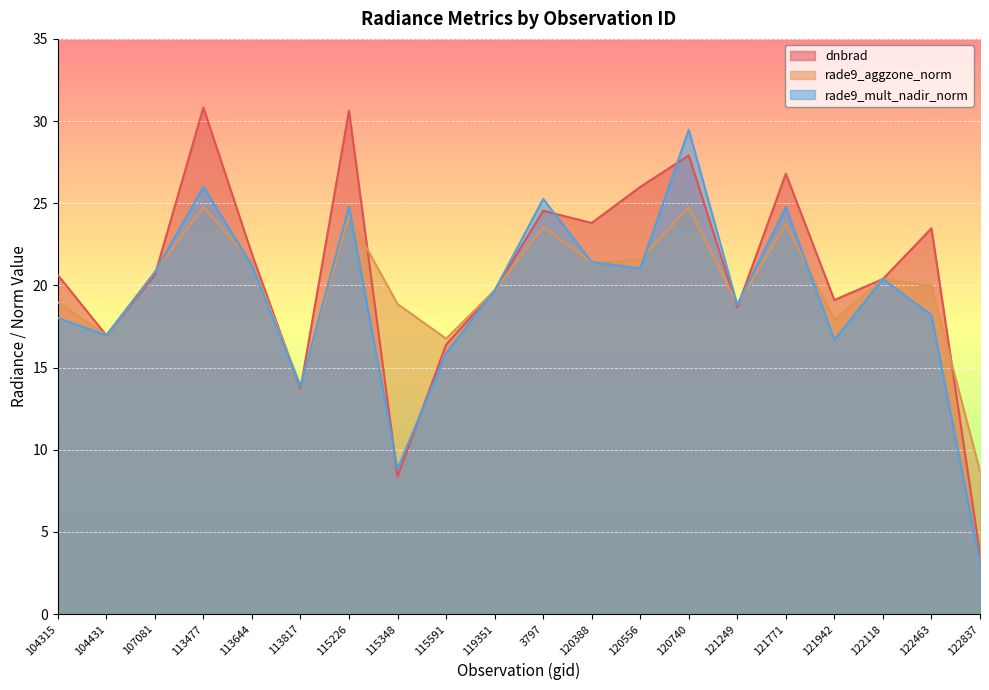

True or false: rade9_aggzone_norm has a value of 17.0 at 104431.

True